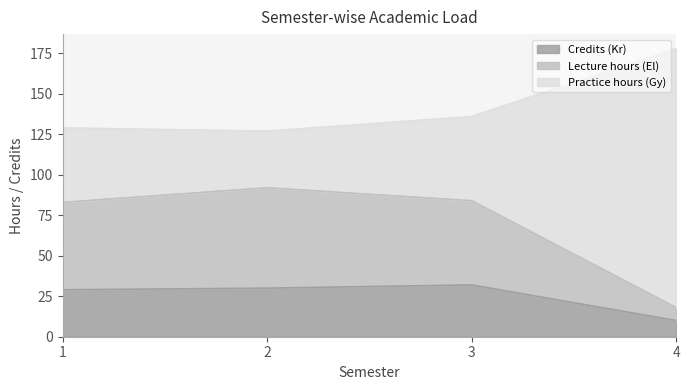

What is the value of the Lecture hours (El) point at the 2nd from the left?

92